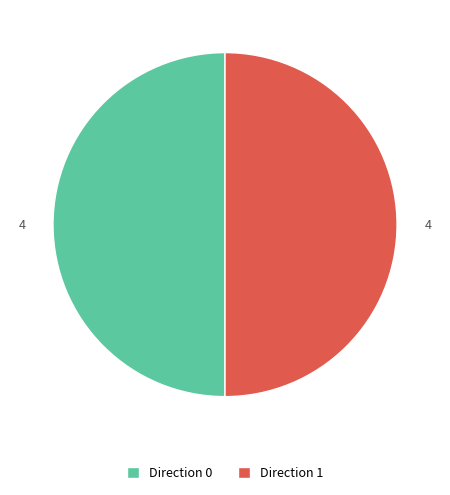

True or false: Direction 0 accounts for 50% of the total.

True